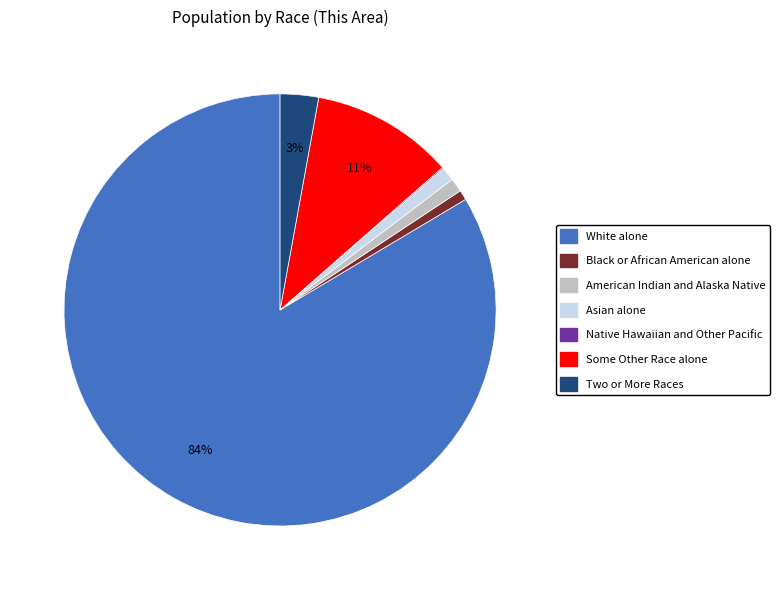

Do American Indian and Alaska Native and Black or African American alone together represent more than half of the pie?

No